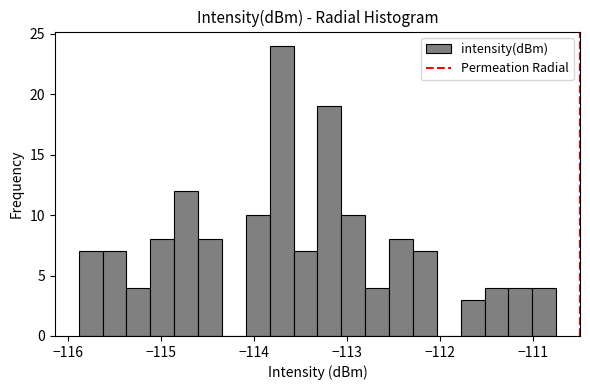

Read against the x-axis, roughly where is the centre of the tallest bar?

-113.7